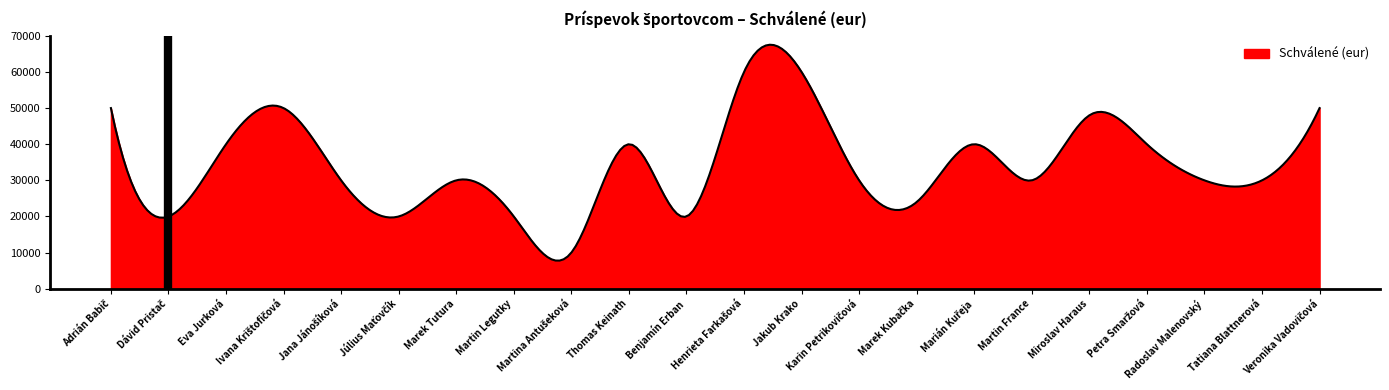

What is the maximum value shown in the chart?

67537.3